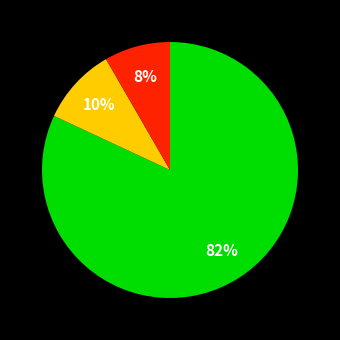

How many slices are in this pie chart?

3